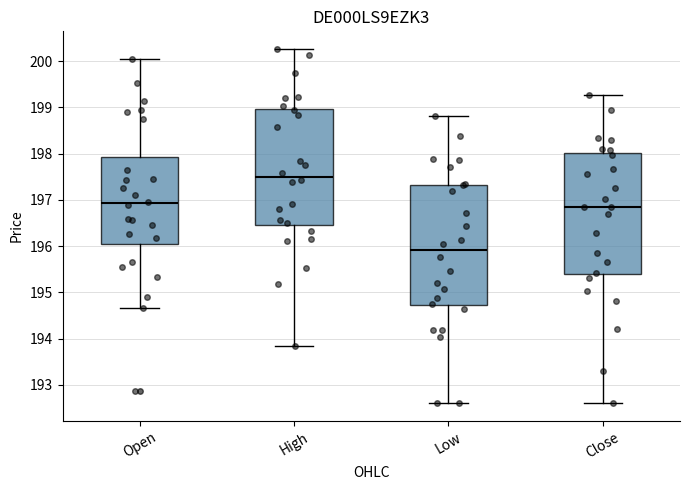

Reading left to right, transcribe this box plot: for each box, give where its median line is, the range the box spans, and where its two whiskers end, as read against the y-axis. The values are not printed on the chart, so give them approximately, as read against the axis.

Open: median 196.9, box 196.0 to 197.9, whiskers 194.7 to 200.1
High: median 197.5, box 196.4 to 199.0, whiskers 193.8 to 200.3
Low: median 195.9, box 194.7 to 197.3, whiskers 192.6 to 198.8
Close: median 196.8, box 195.4 to 198.0, whiskers 192.6 to 199.3